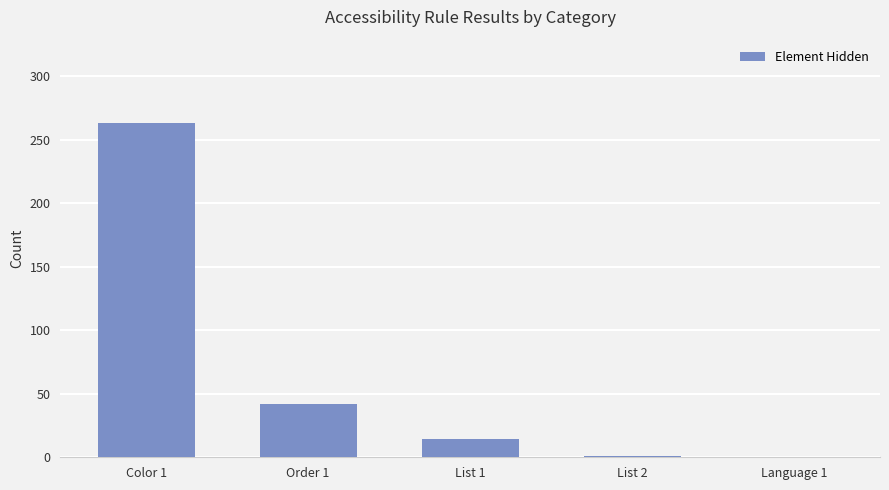

How many data points does each series have?

5